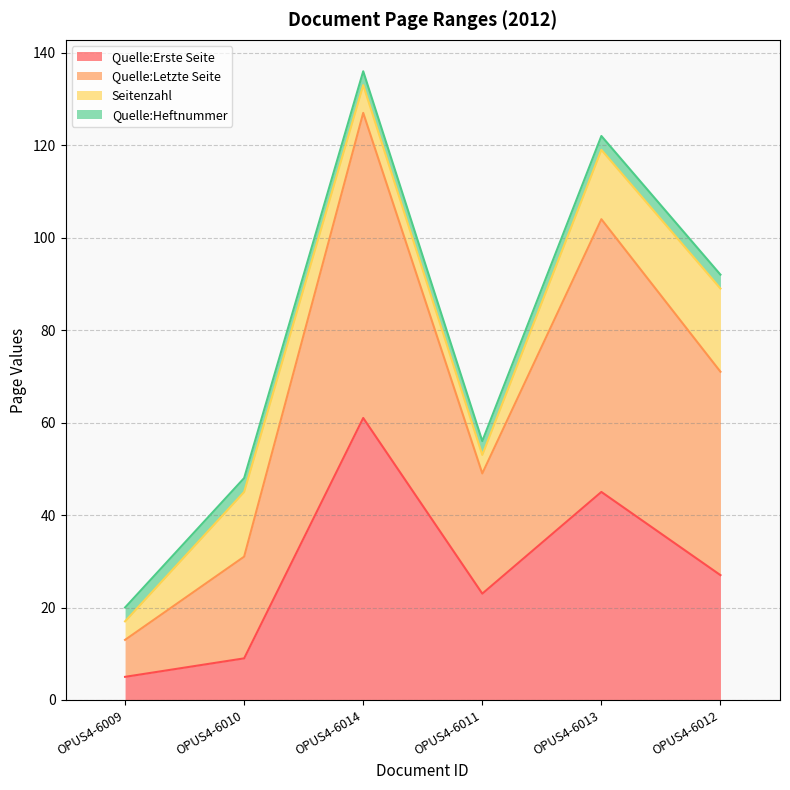

Is the value of Quelle:Letzte Seite at OPUS4-6009 greater than the value of Quelle:Erste Seite at OPUS4-6012?

No